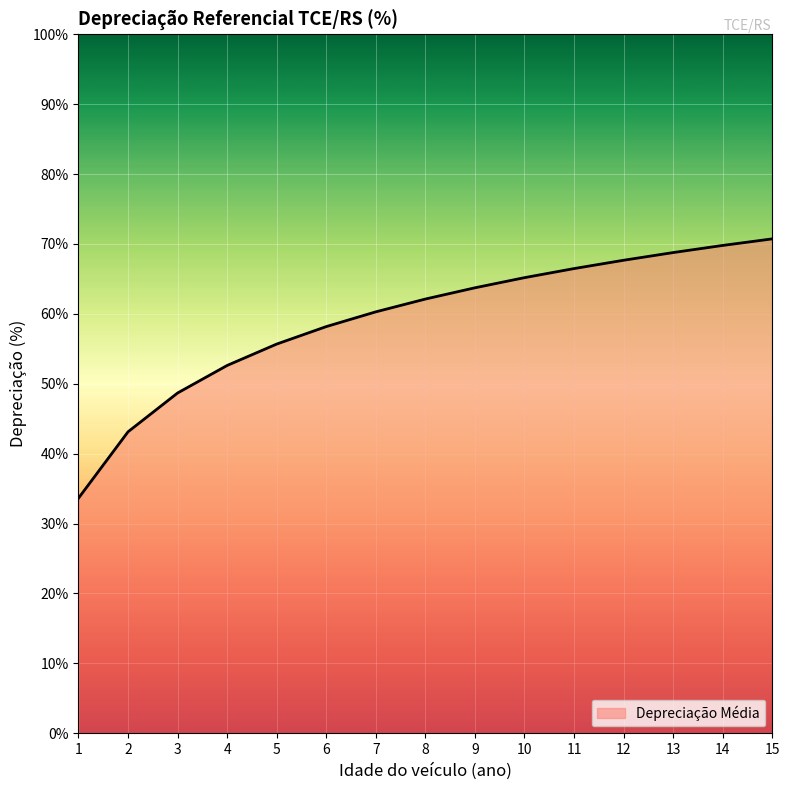

Does the chart display data point markers on the line(s)?

No